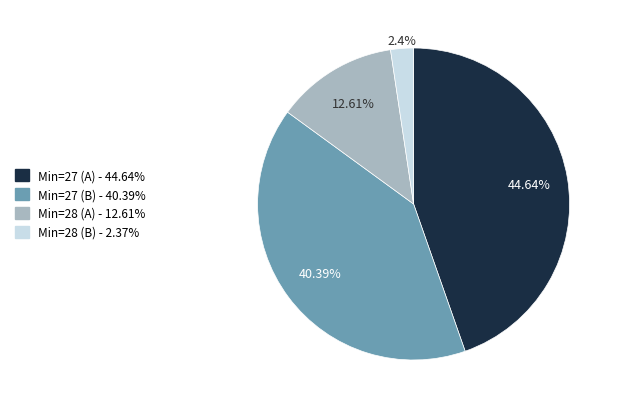

Is there any slice that represents more than half of the pie?

No